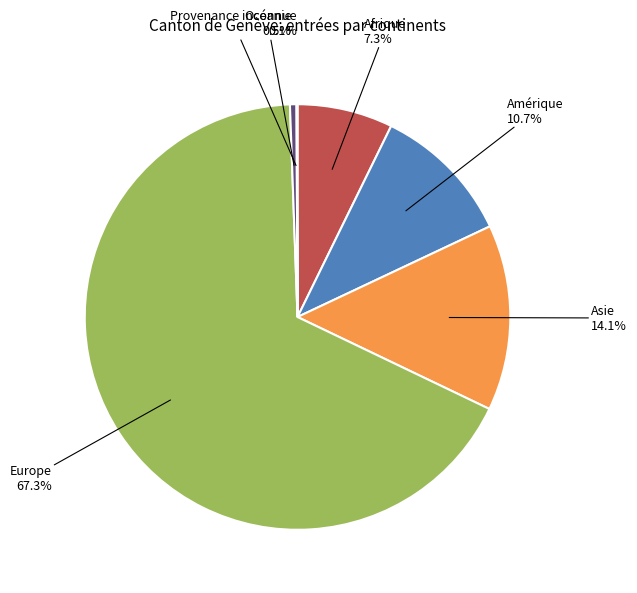

Is there a majority slice in this chart?

Yes